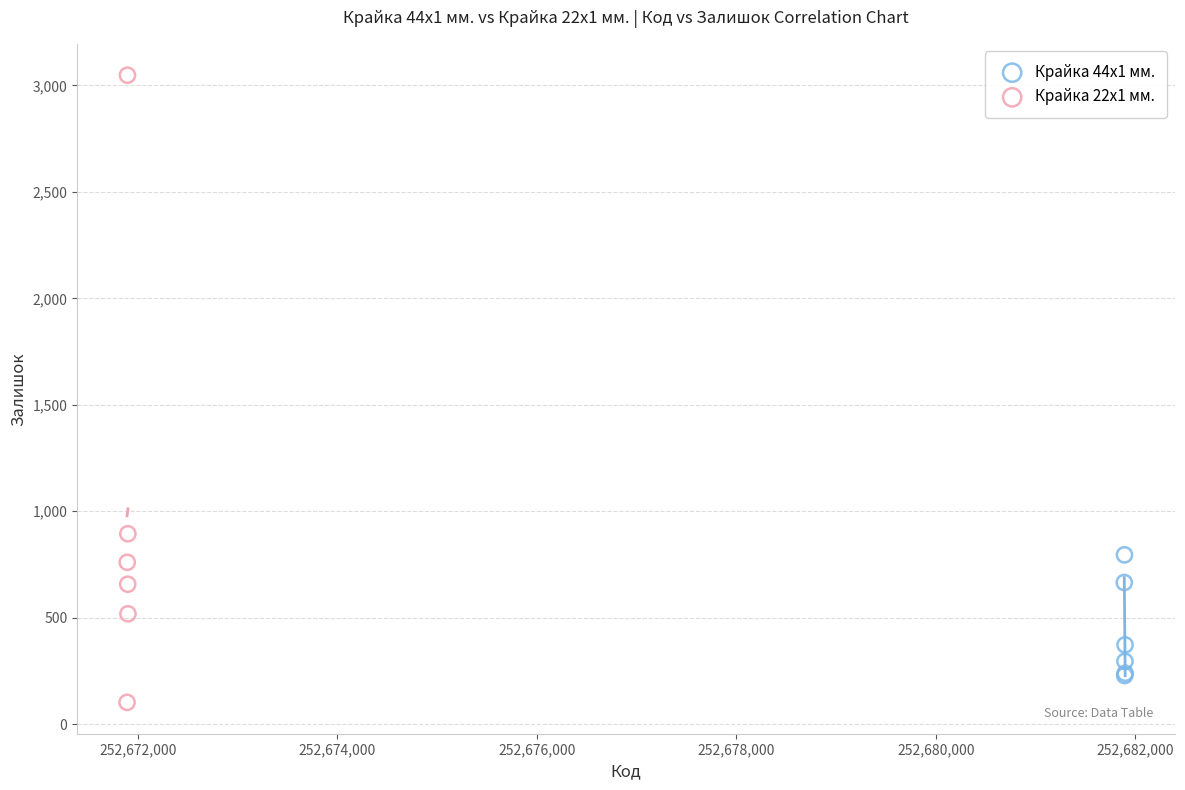

Which series reaches the maximum Y coordinate?

Крайка 22x1 мм.